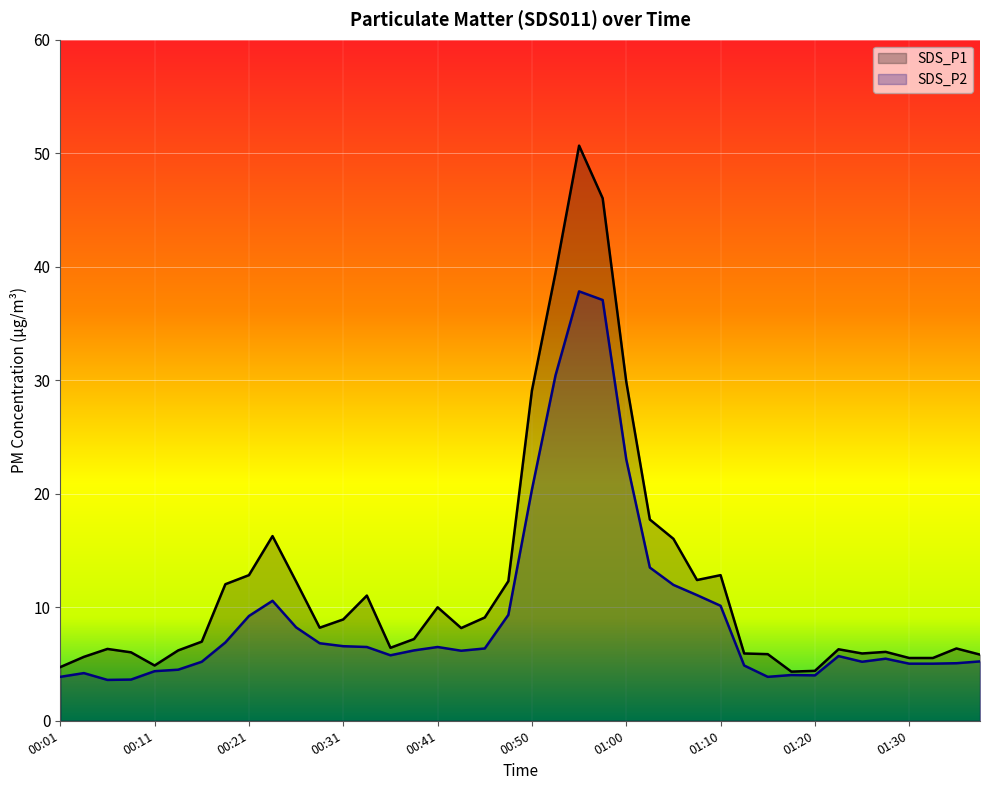

True or false: SDS_P1 and SDS_P2 intersect in this chart.

False